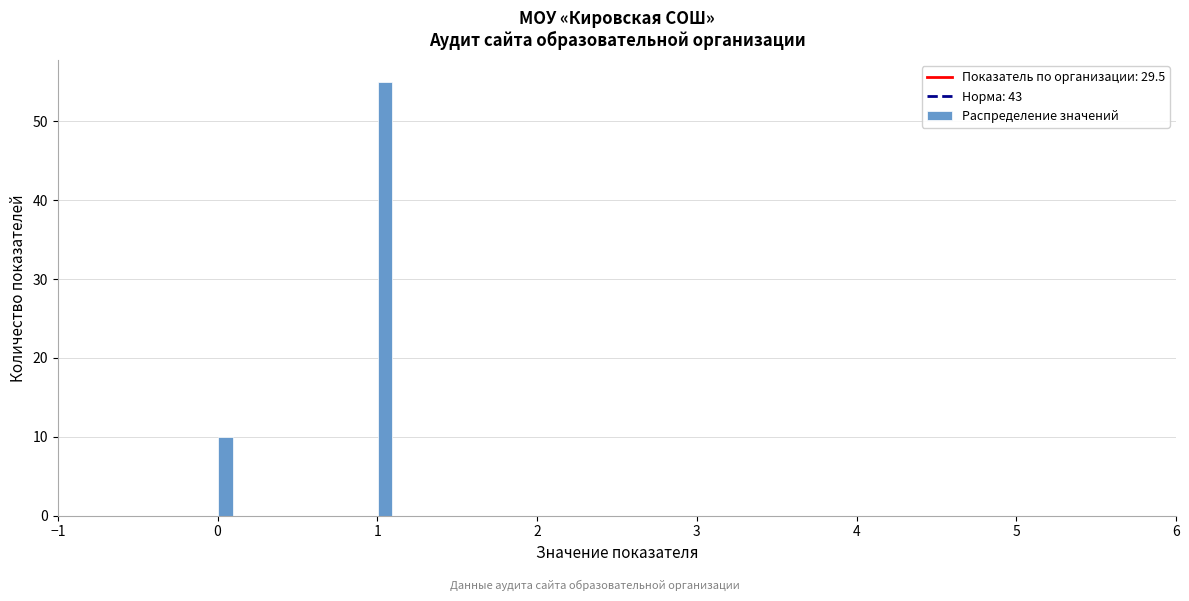

Around what value on the x-axis is the tallest bar? Give the approximate position of its centre, as read against the axis.

1.1